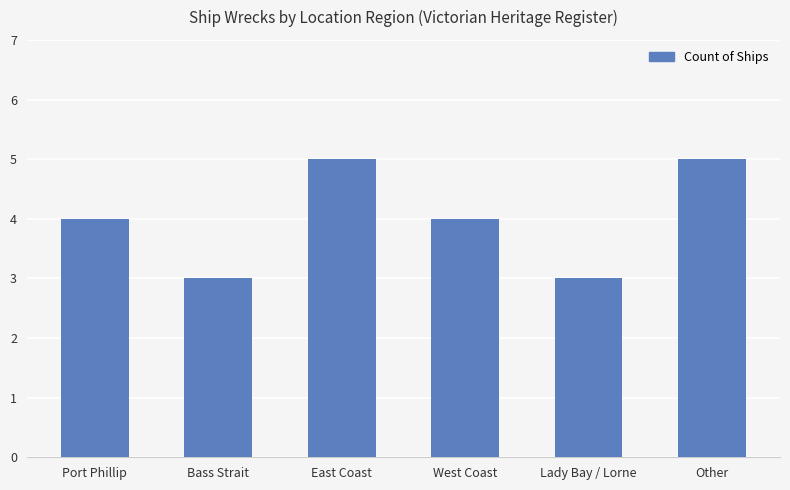

The chart shows a value of 4 at Port Phillip. True or false?

True